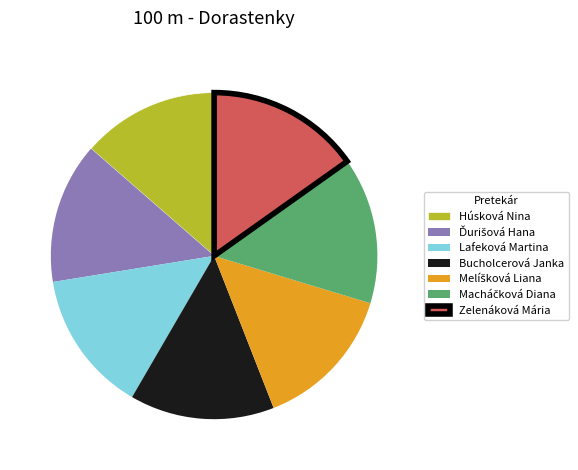

Which slice is the largest?

Zelenáková Mária